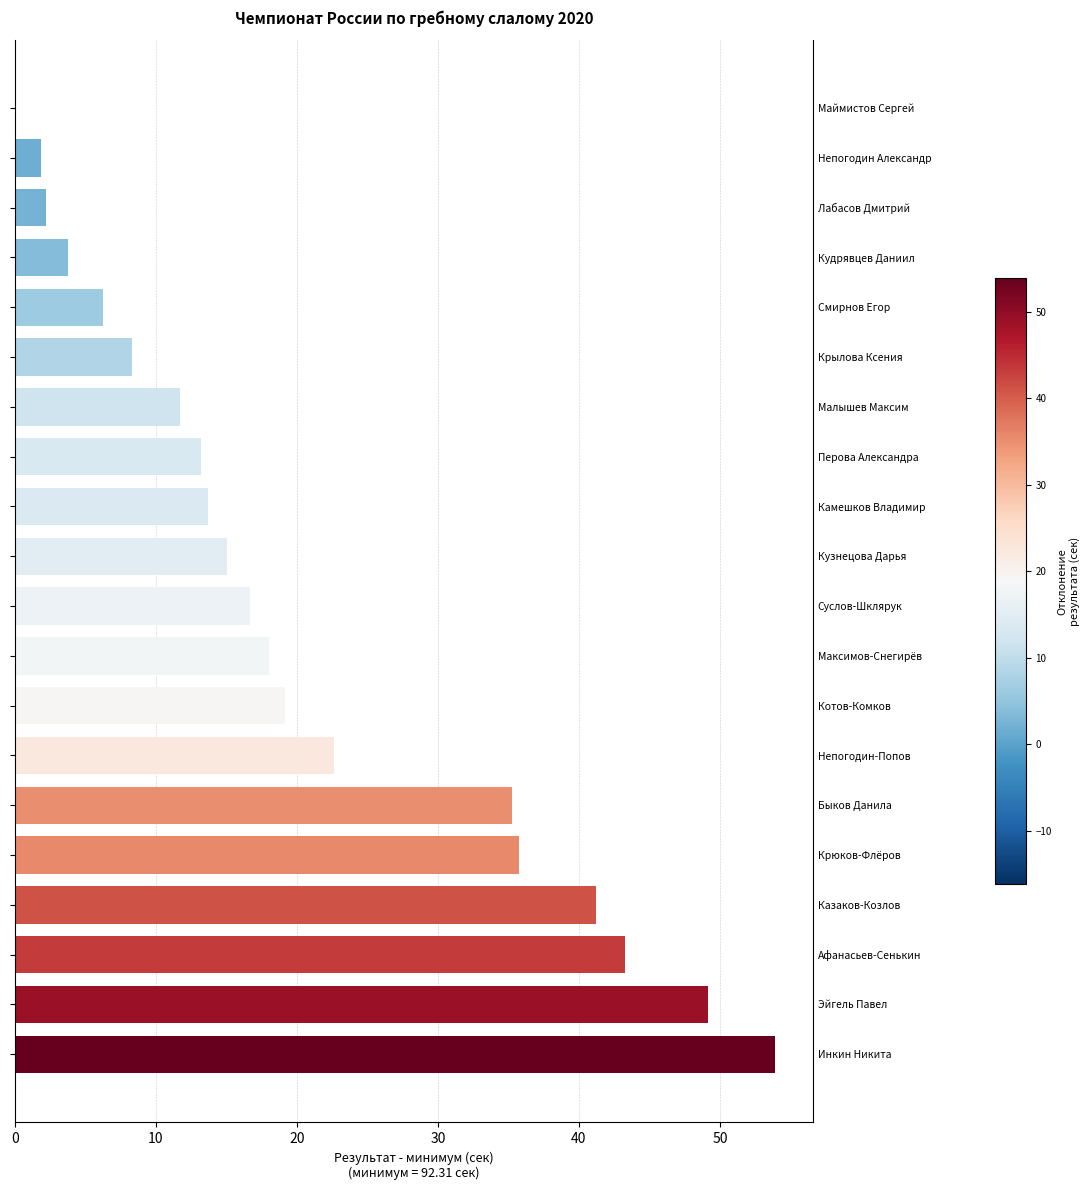

Reading left to right, what are all the values shown in this chart?

53.9	49.1	43.2	41.2	35.8	35.3	22.6	19.2	18.0	16.7	15.0	13.7	13.2	11.7	8.3	6.3	3.8	2.2	1.8	0.0